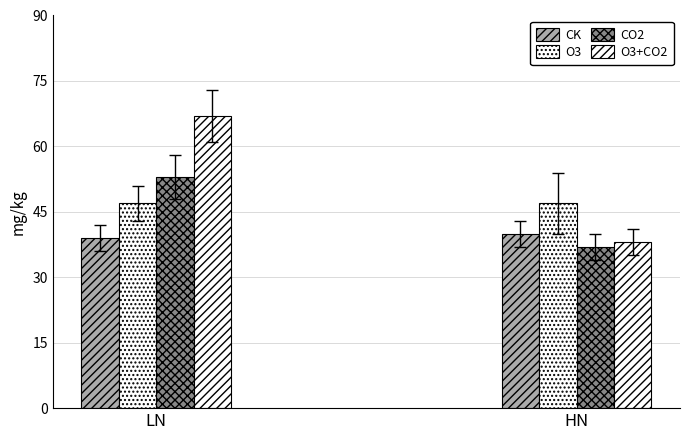

Are the bars grouped side by side (vs. stacked)?

Yes